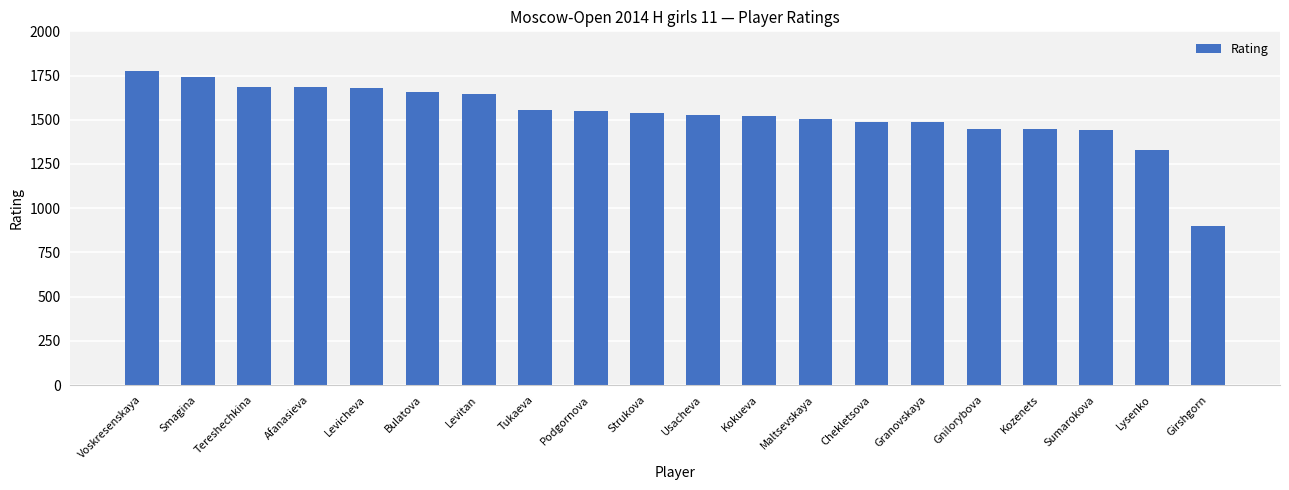

What is the average value?

1530